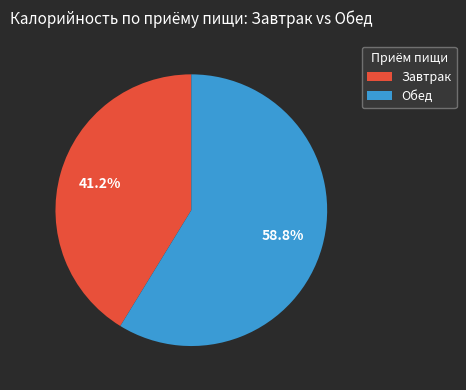

Is there a majority slice in this chart?

Yes